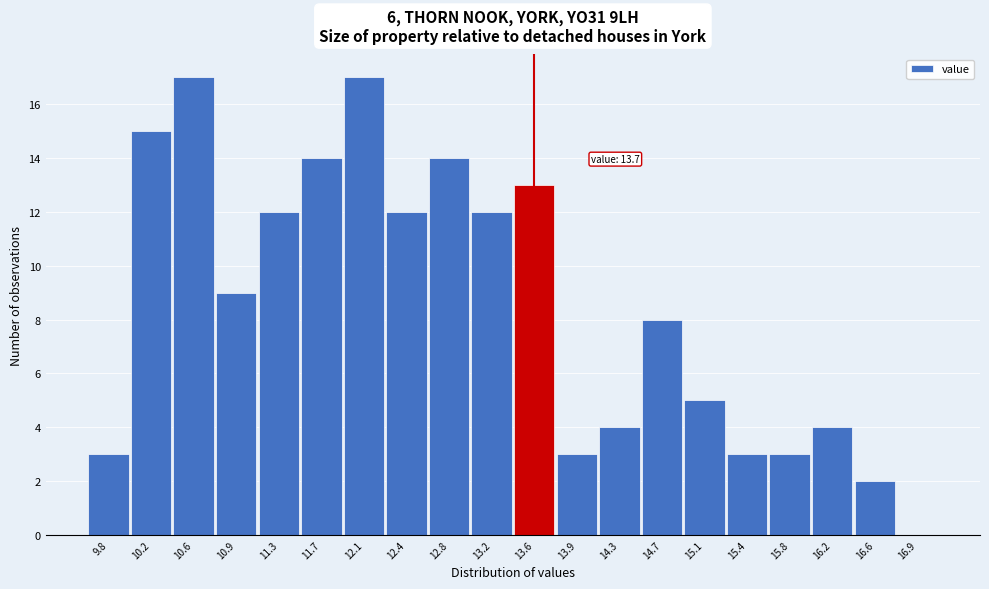

Reading right to left, list all the values displayed in this chart.

16.9=0	16.6=2	16.2=4	15.8=3	15.4=3	15.1=5	14.7=8	14.3=4	13.9=3	13.6=13	13.2=12	12.8=14	12.4=12	12.1=17	11.7=14	11.3=12	10.9=9	10.6=17	10.2=15	9.8=3